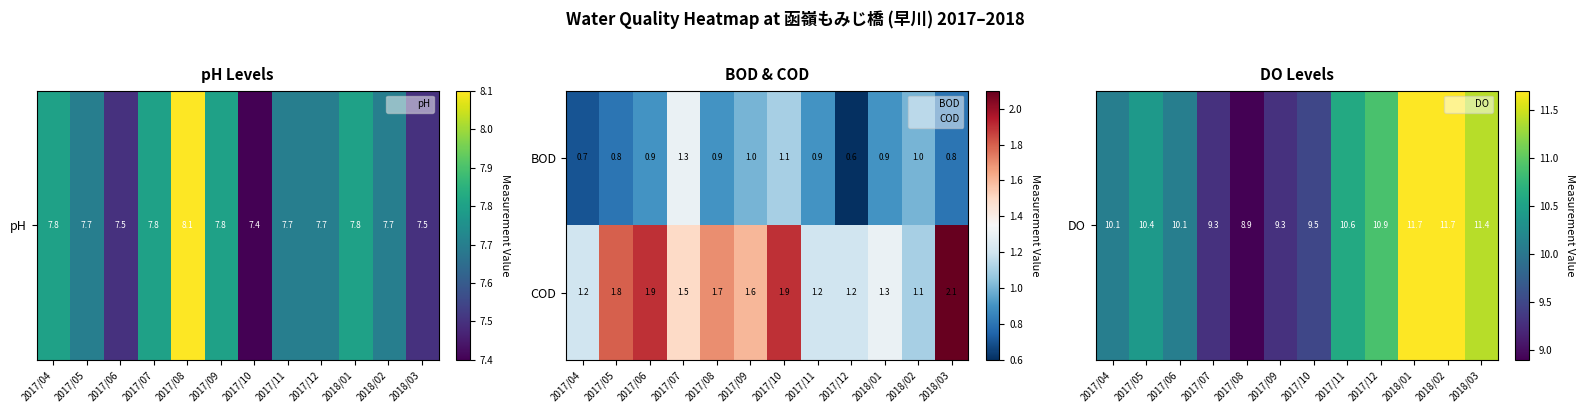

The value of BOD at 2018/02 is 1.0. True or false?

True